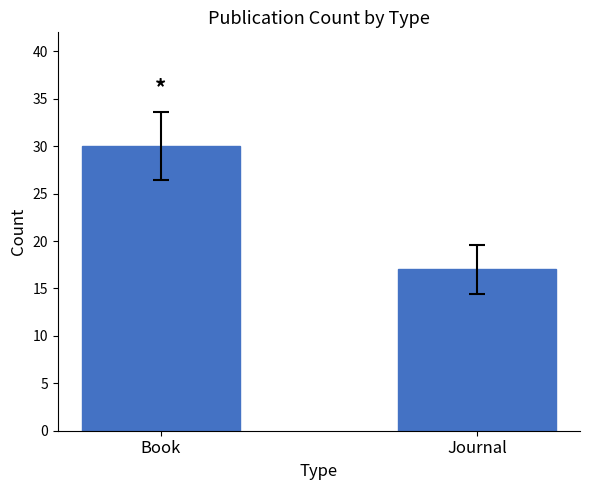

How many data points are less than 30?

1